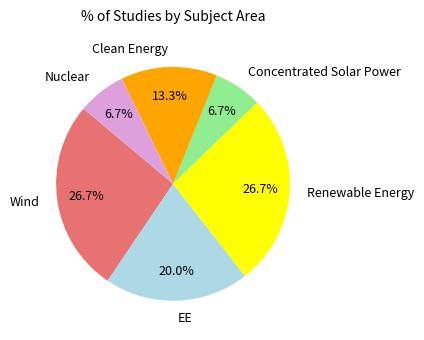

Does any single category account for the majority?

No